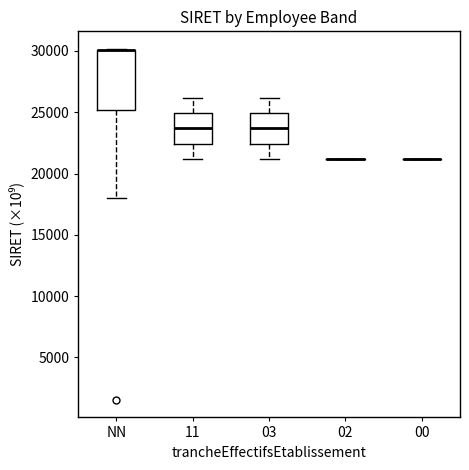

Reading left to right, transcribe this box plot: for each box, give where its median line is, the range the box spans, and where its two whiskers end, as read against the y-axis. The values are not printed on the chart, so give them approximately, as read against the axis.

NN: median 30000 (drawn on the box's upper edge), box 25000 to 30000, whiskers 18000 to 30000
11: median 23500, box 22500 to 25000, whiskers 21000 to 26000
03: median 23500, box 22500 to 25000, whiskers 21000 to 26000
02: box collapsed to a line at 21000, whiskers 21000 to 21000
00: box collapsed to a line at 21000, whiskers 21000 to 21000